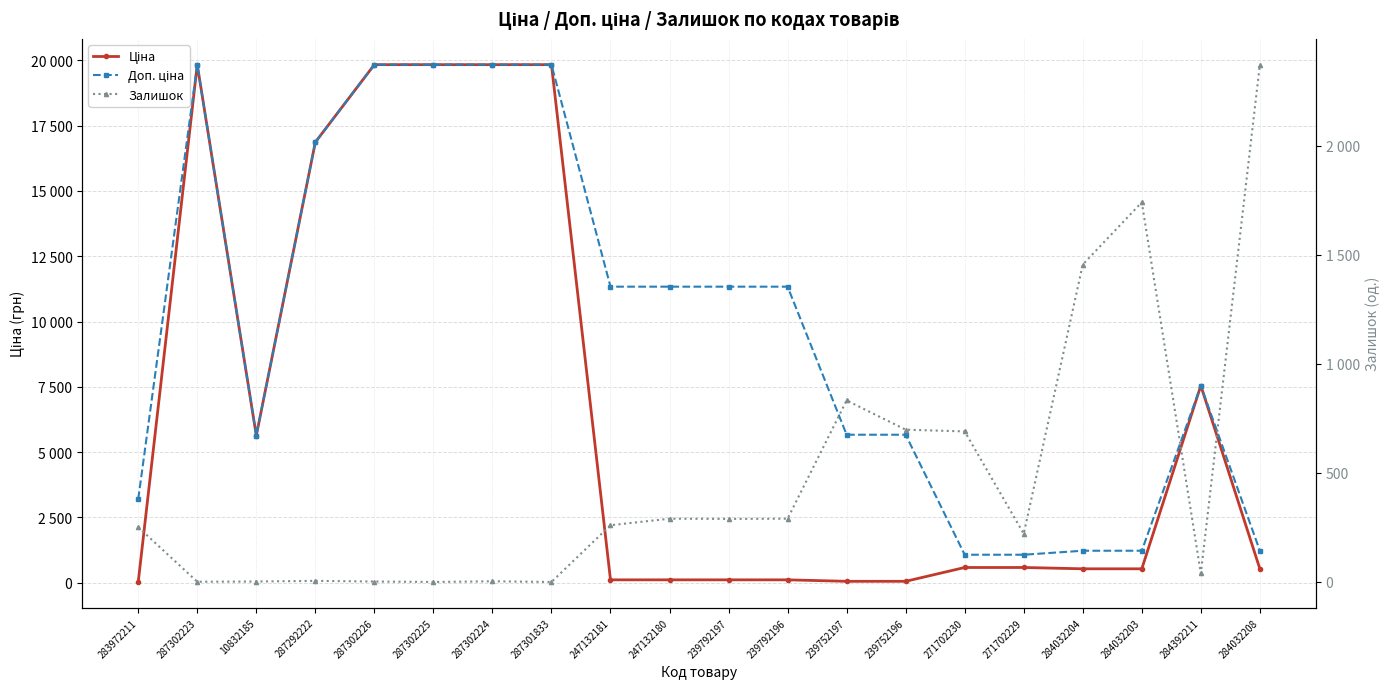

What is the value of the Доп. ціна point at the 6th from the left?

19831.1